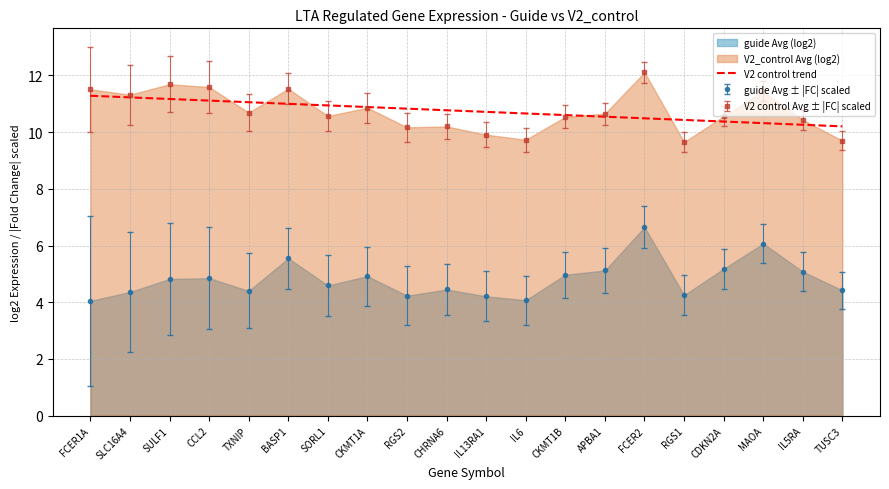

What position from the left is SORL1?

7